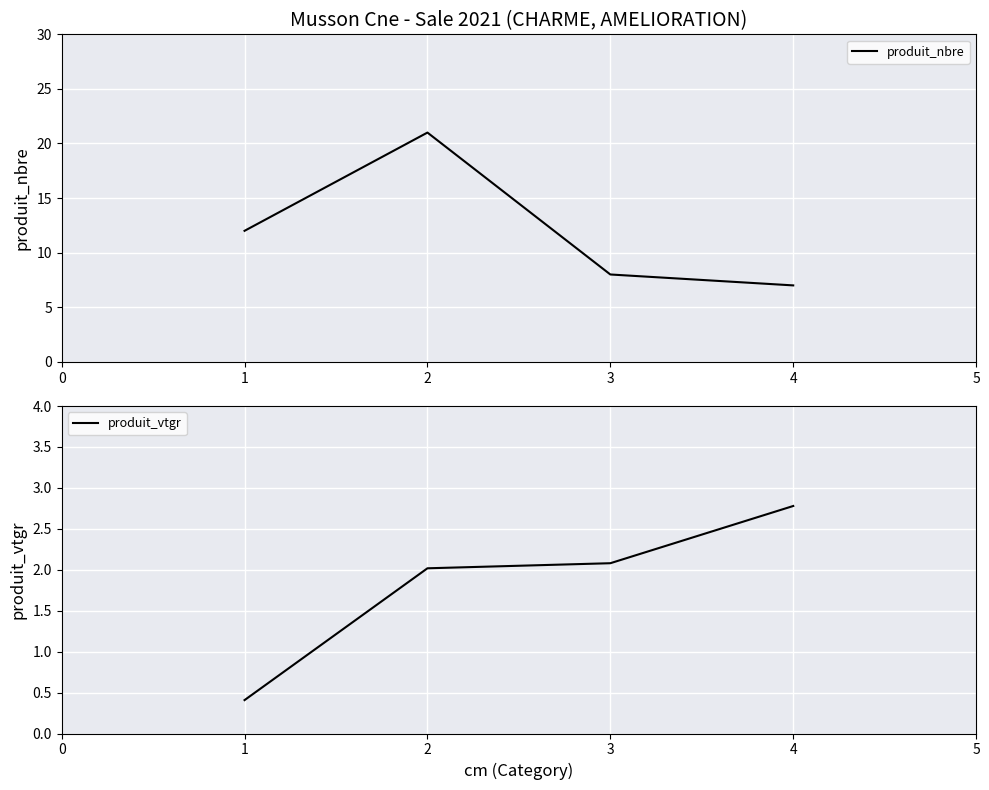

Rank the categories by produit_nbre value from highest to lowest.

2, 1, 3, 4